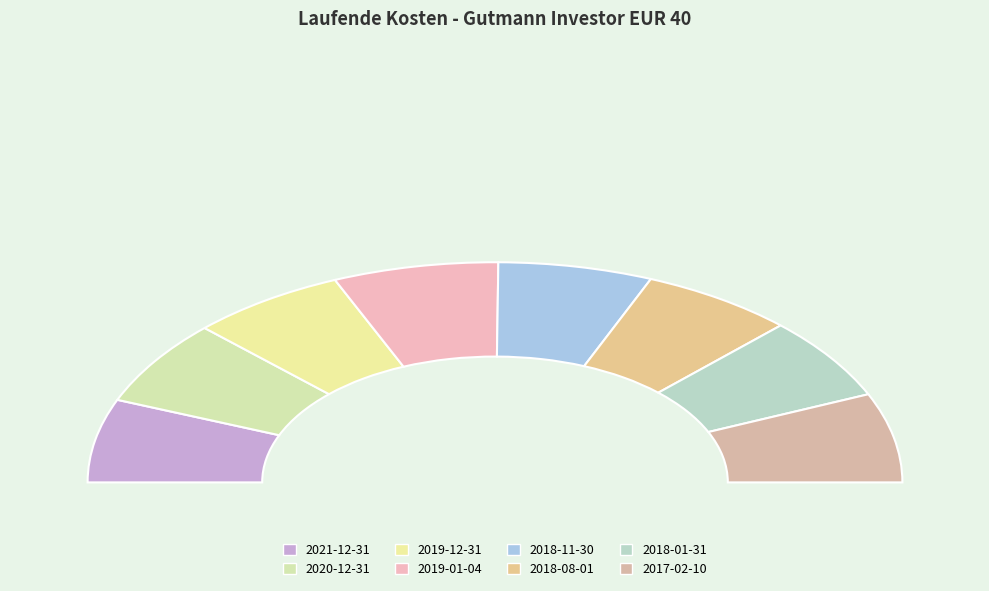

How many slices are in this pie chart?

8